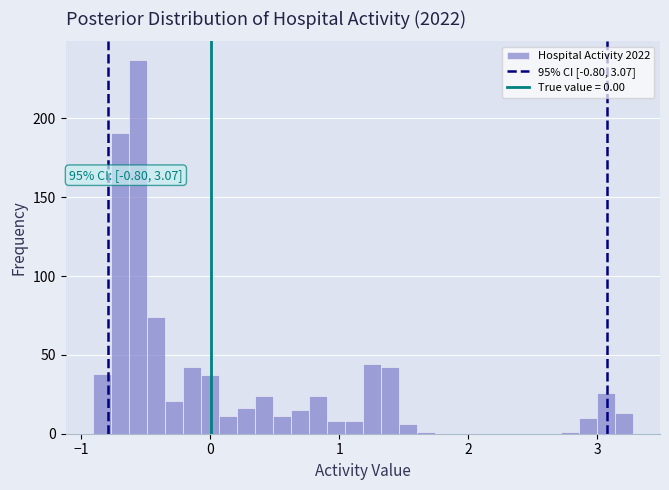

Around what value on the x-axis is the tallest bar? Give the approximate position of its centre, as read against the axis.

-0.6